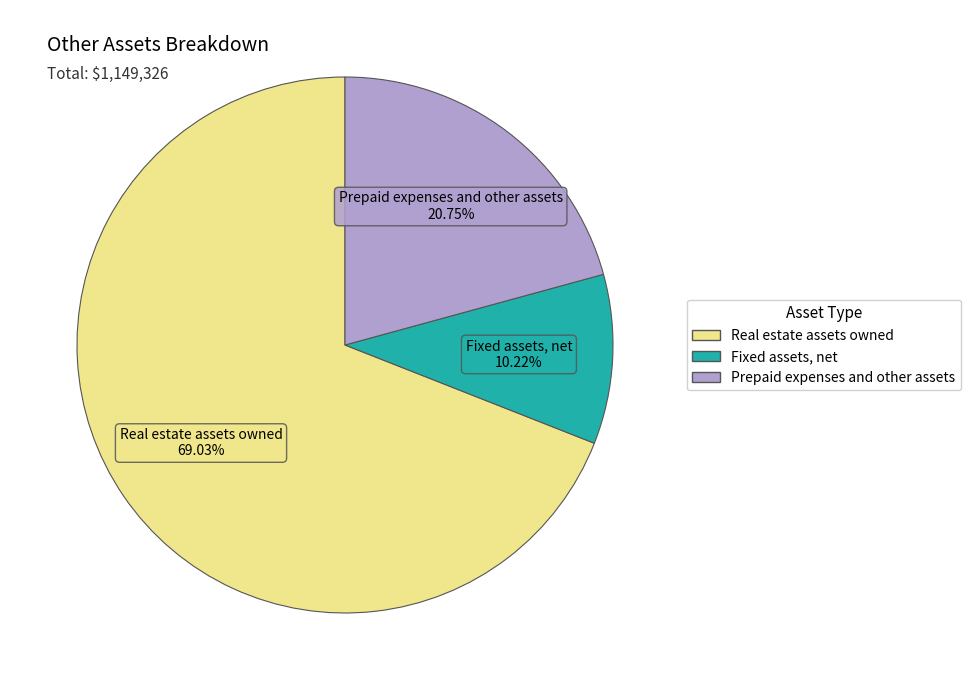

Count the number of slices in the pie.

3